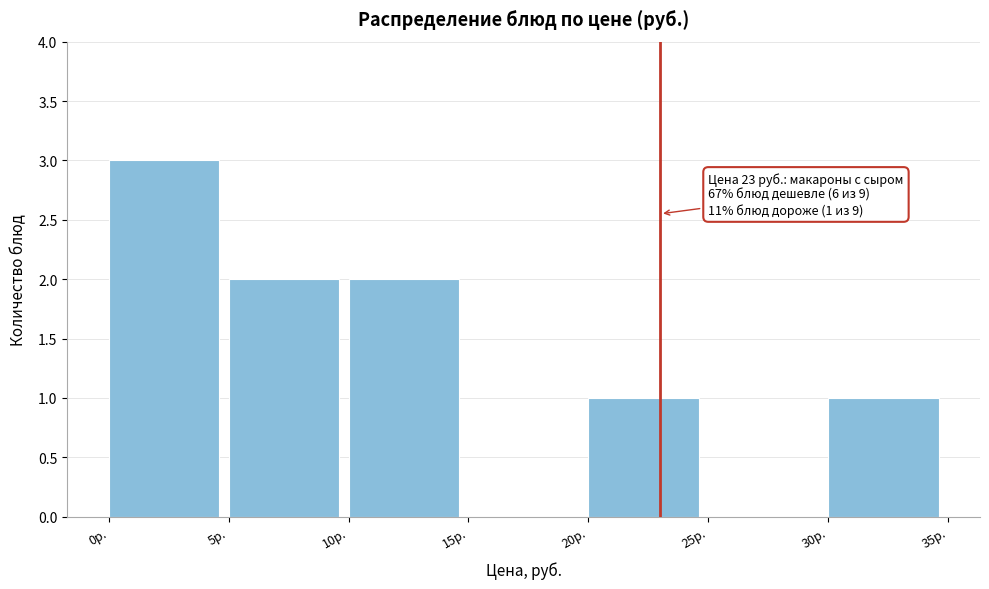

Which range on the x-axis has the tallest bar?

0 to 5